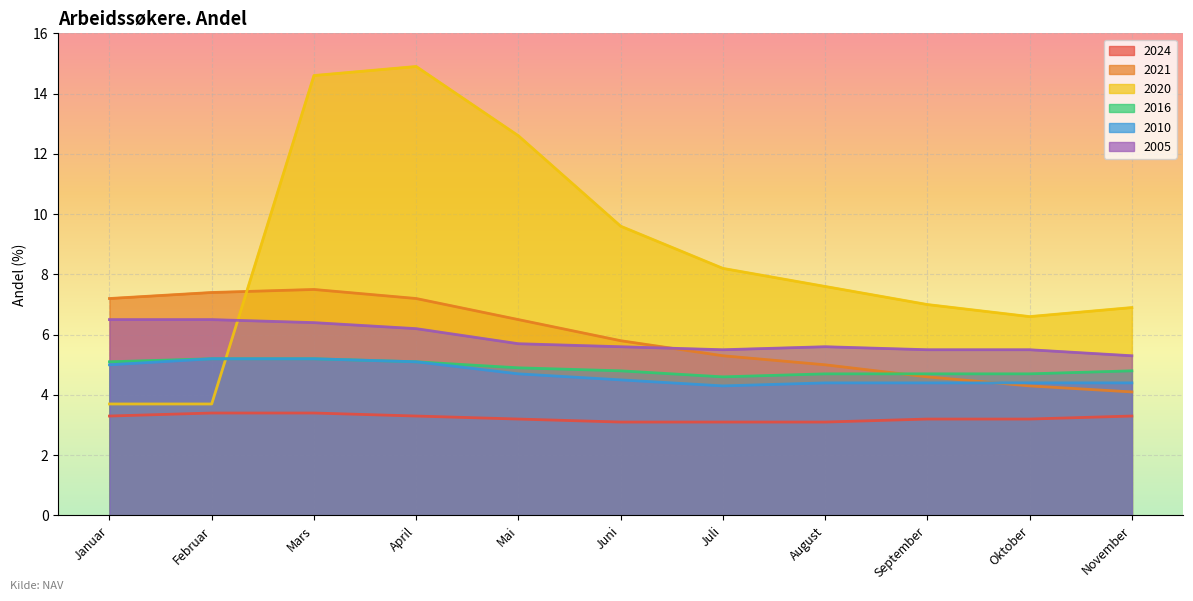

True or false: 2024 has more than 0 points higher than both neighbors.

False